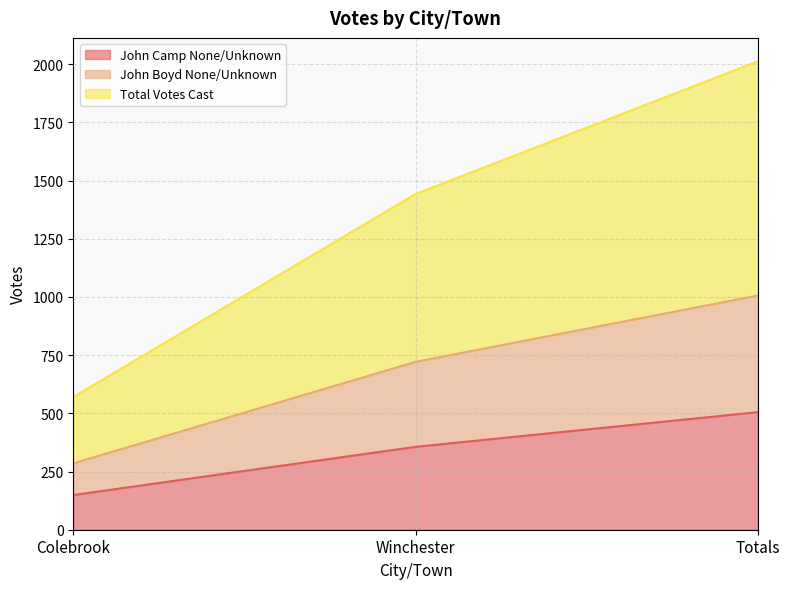

Rank the series by their average value, from lowest to highest.

John Camp None/Unknown, John Boyd None/Unknown, Total Votes Cast